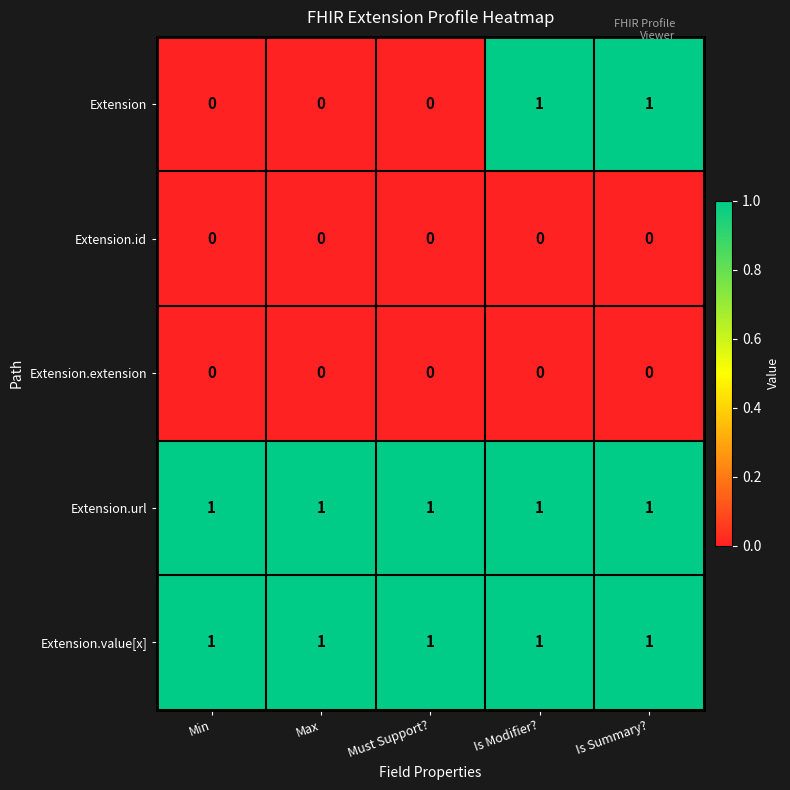

Is the value of Extension.id at Is Summary? greater than the value of Extension.value[x] at Is Modifier??

No